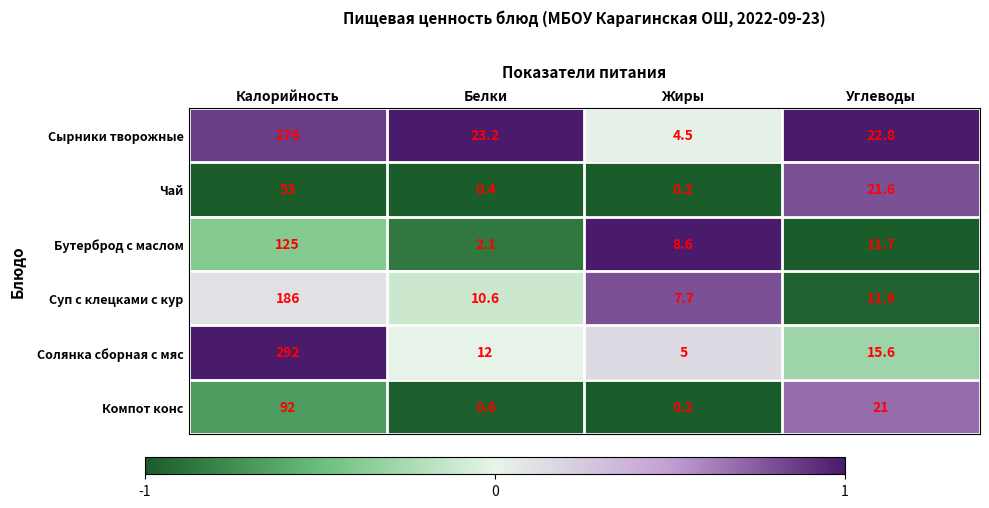

Which series changed the most between Жиры and Углеводы?

Чай